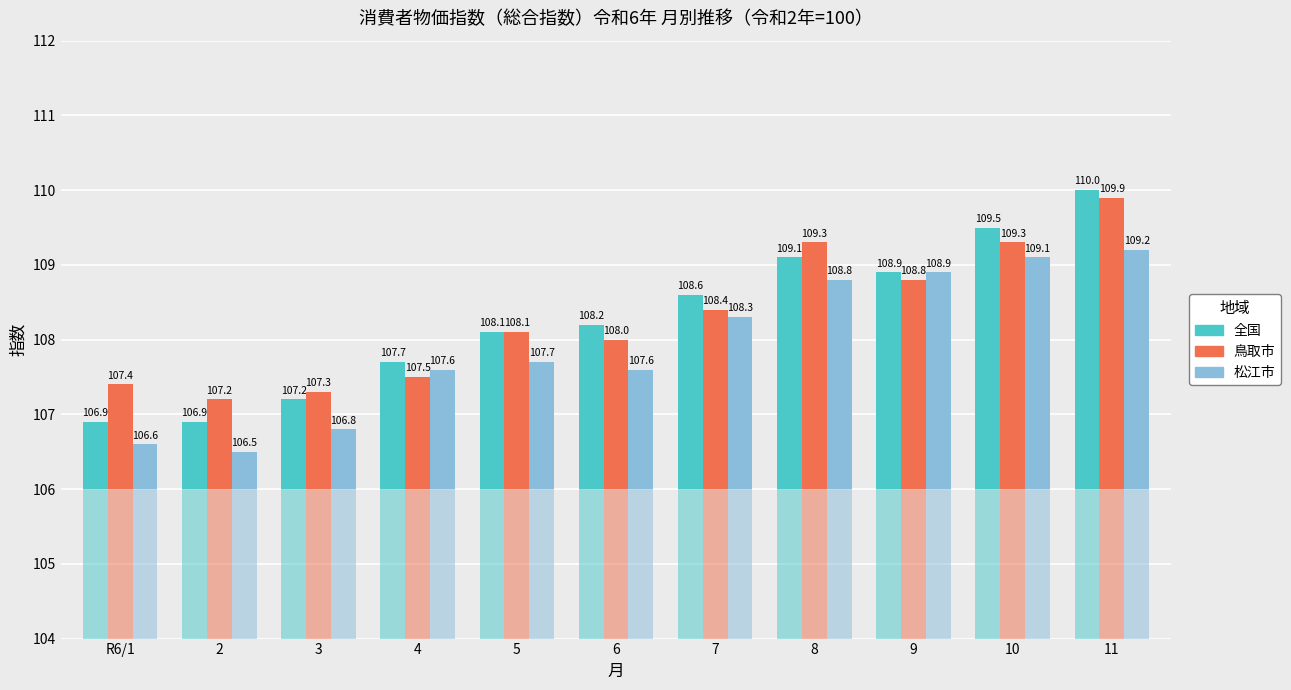

What is the difference between the maximum and minimum values in the 鳥取市 series?

2.7